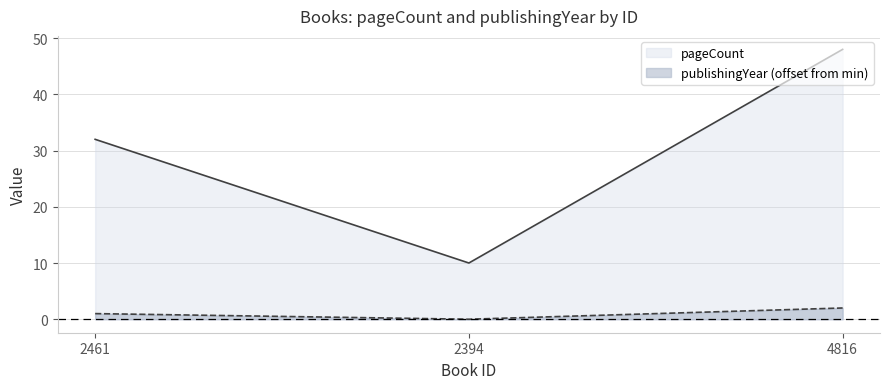

What is the sum of the publishingYear values at 2461 and 4816?

3